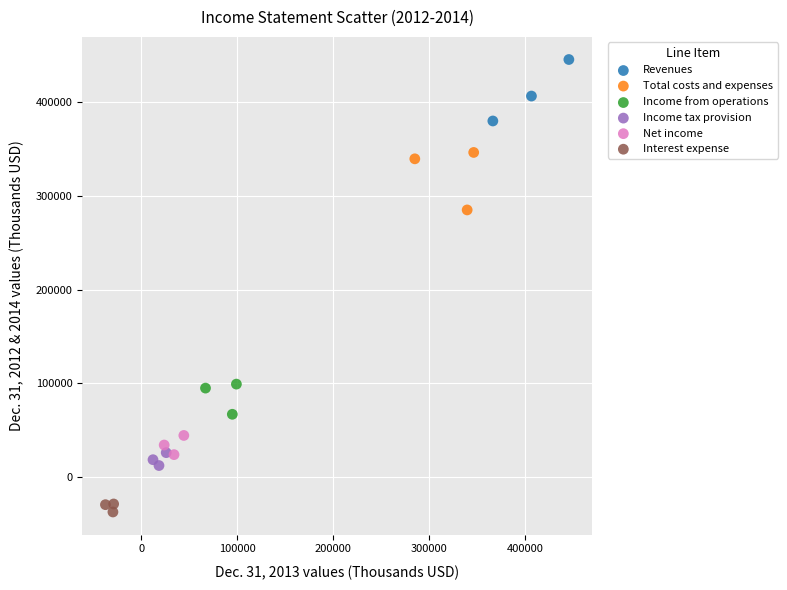

What are all the series names shown in the legend?

Revenues, Total costs and expenses, Income from operations, Income tax provision, Net income, Interest expense